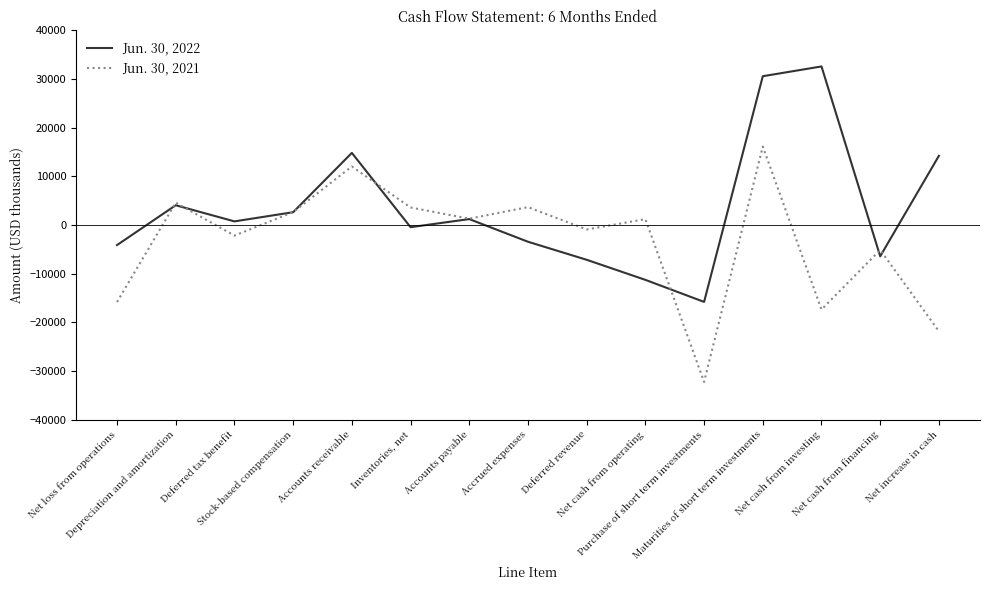

What is the difference between the highest and lowest values at Net cash from operating?

12468